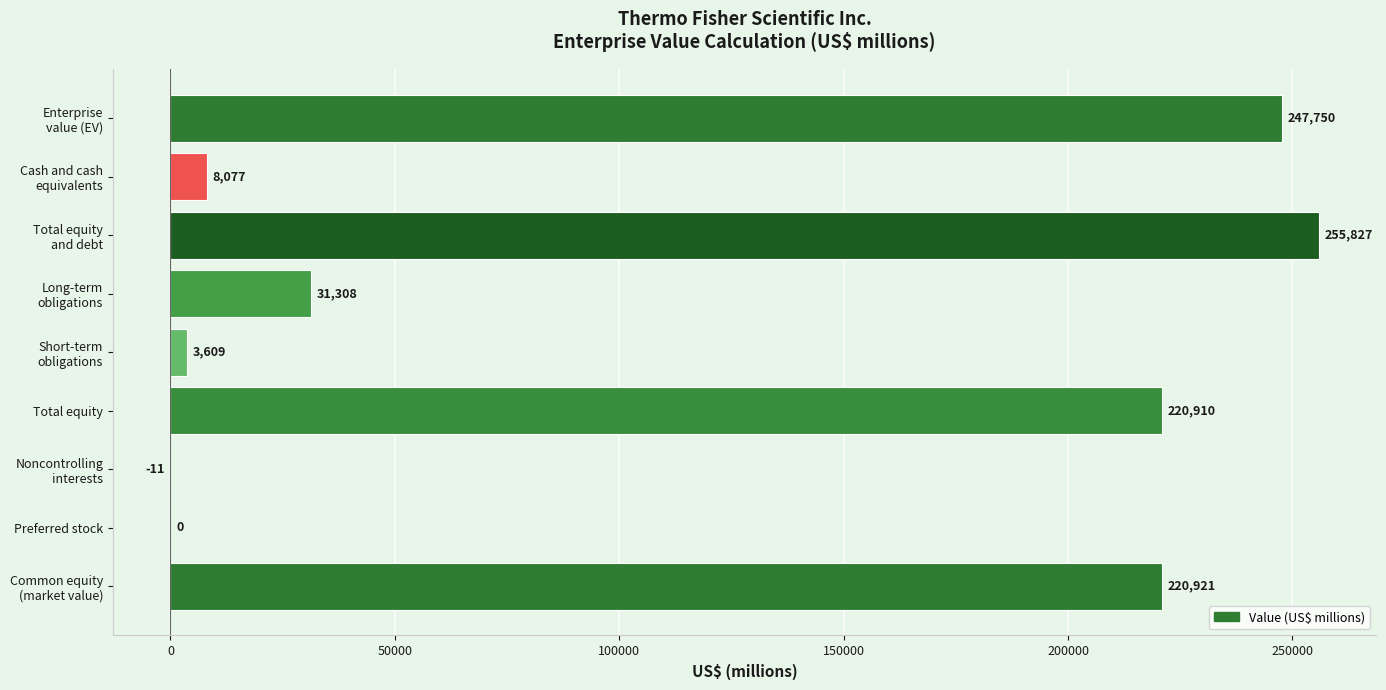

What is the greatest value displayed?

255827